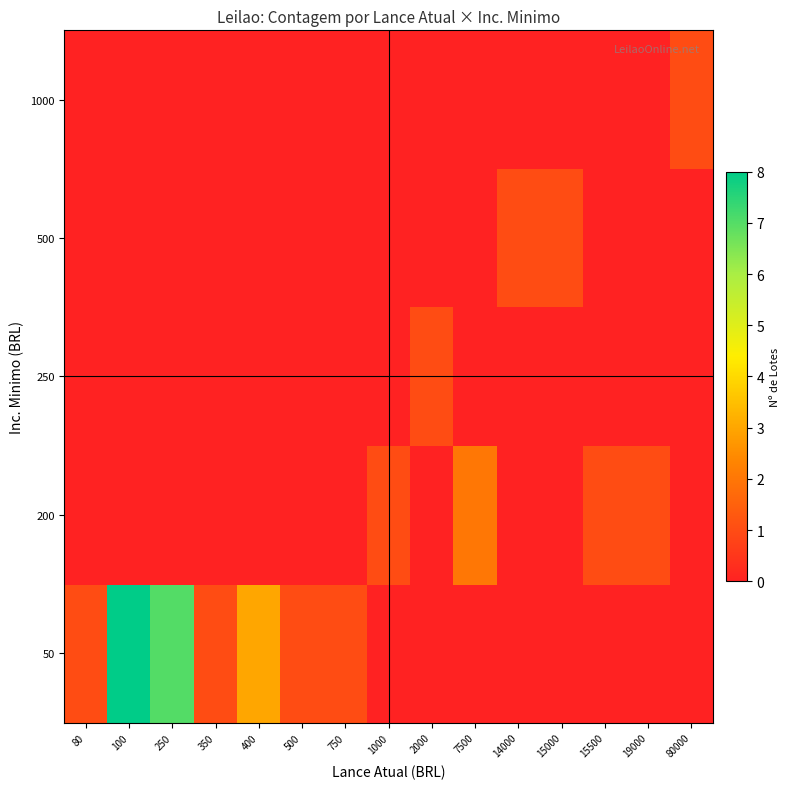

What is the spread (max minus min) of values at 1000?

1